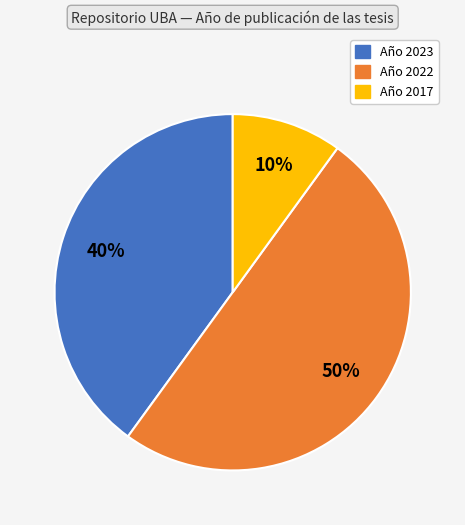

To the nearest percent, what is the difference between the largest and smallest slice percentages?

40%